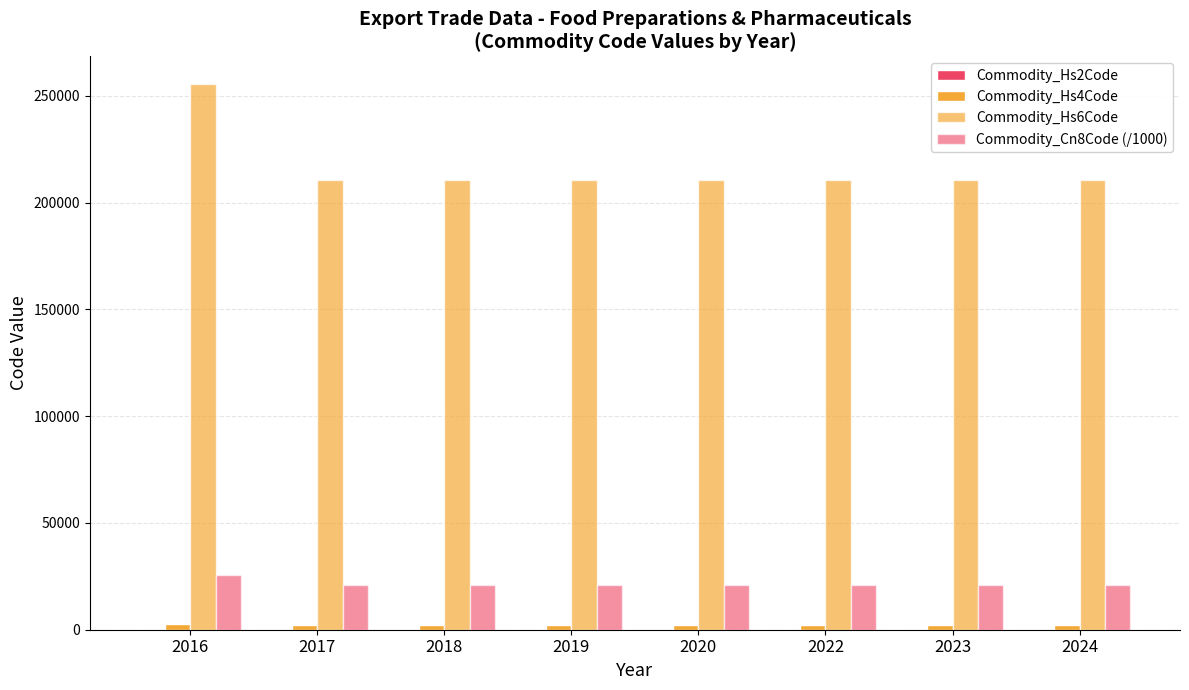

What is the total value across all series at 2019?

233886.1